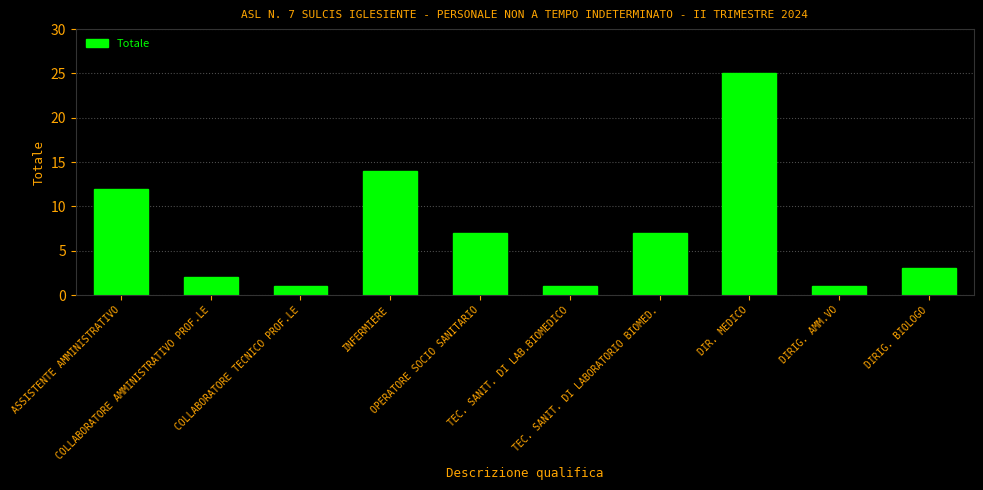

What is the sum of the values at COLLABORATORE TECNICO PROF.LE and DIRIG. AMM.VO?

2